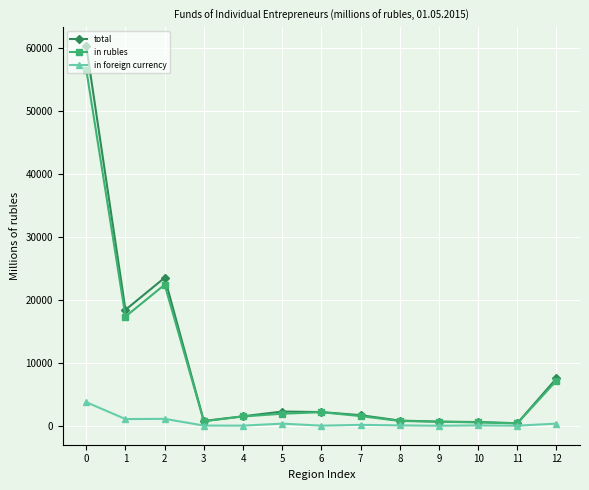

How many data points in total are less than 1684?

6